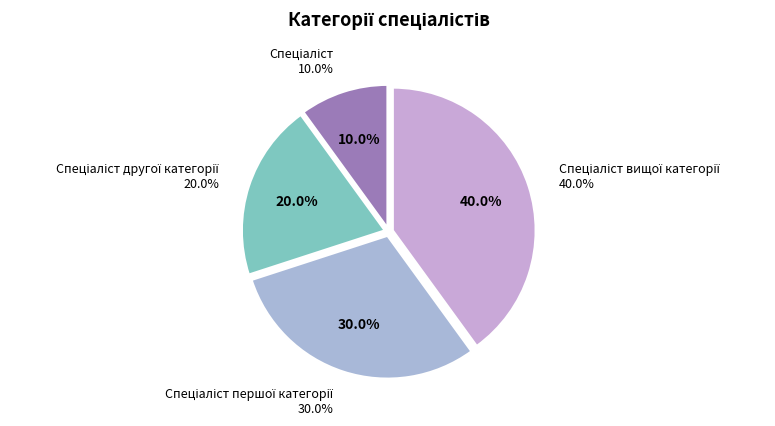

Rank the categories by value from highest to lowest.

Спеціаліст вищої категорії, Спеціаліст першої категорії, Спеціаліст другої категорії, Спеціаліст